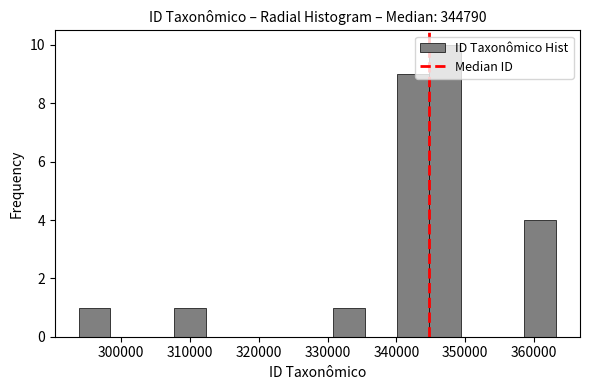

Reading left to right, transcribe this chart: for each bar, give the range it covers on the x-axis and its height. Neither the bar edges nor the heights are printed on the chart, so give them approximately, as read against the axes.

294000 to 298000: 1
298000 to 303000: 0
303000 to 308000: 0
308000 to 312000: 1
312000 to 317000: 0
317000 to 322000: 0
322000 to 326000: 0
326000 to 331000: 0
331000 to 335000: 1
335000 to 340000: 0
340000 to 345000: 9
345000 to 349000: 10
349000 to 354000: 0
354000 to 359000: 0
359000 to 363000: 4